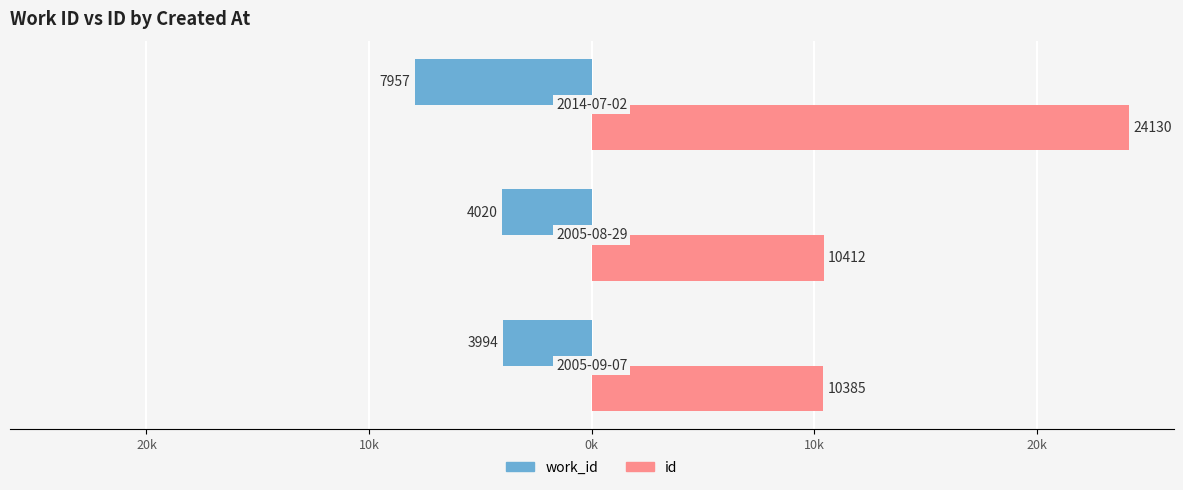

What are all the series names shown in the legend?

work_id, id